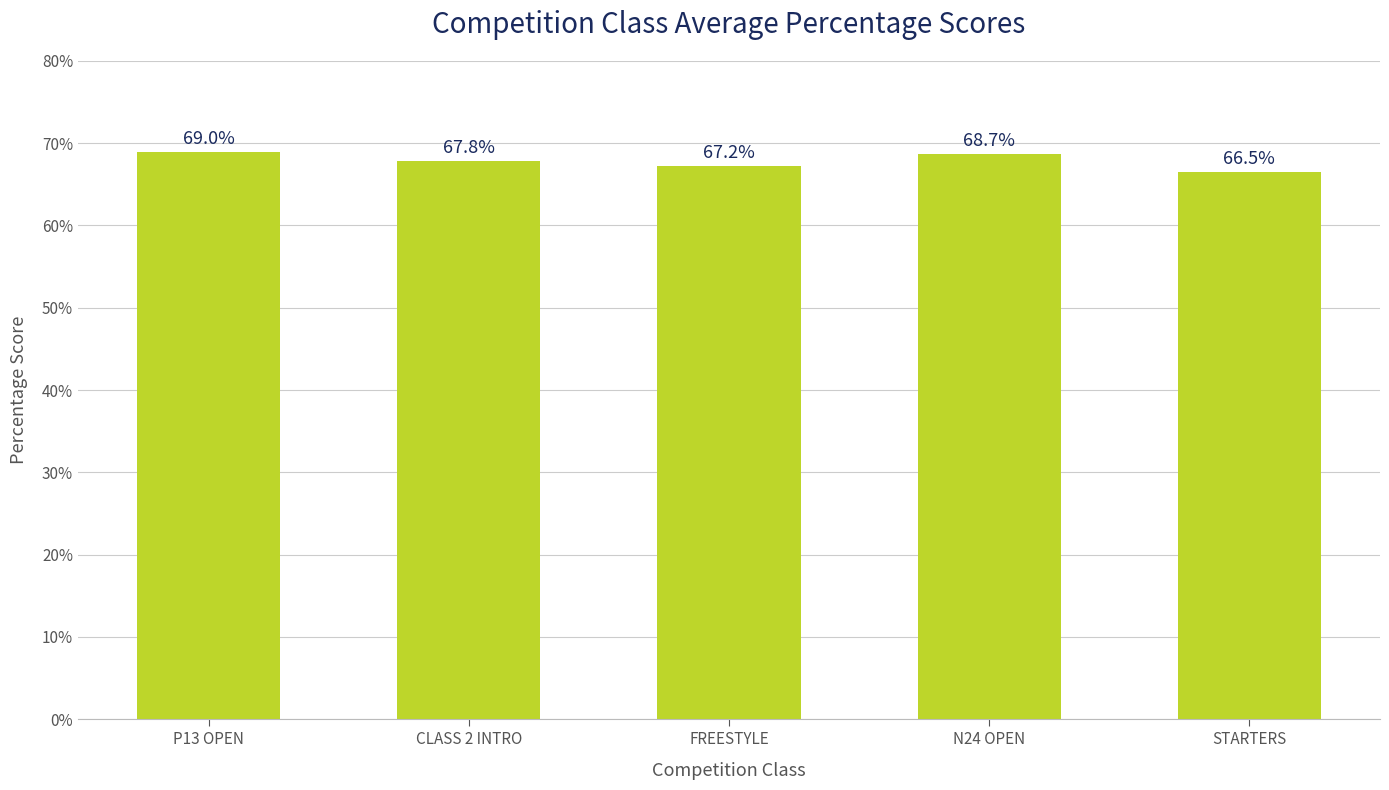

What is the change in value from P13 OPEN to N24 OPEN?

-0.3